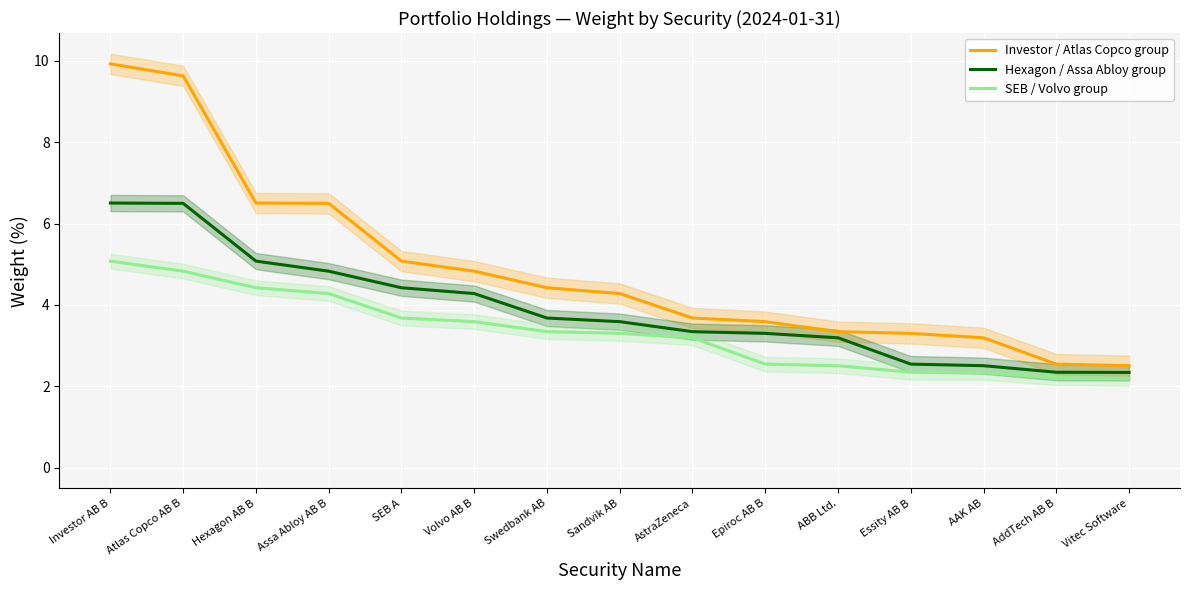

What is the average value of the Investor / Atlas Copco group series?

4.9